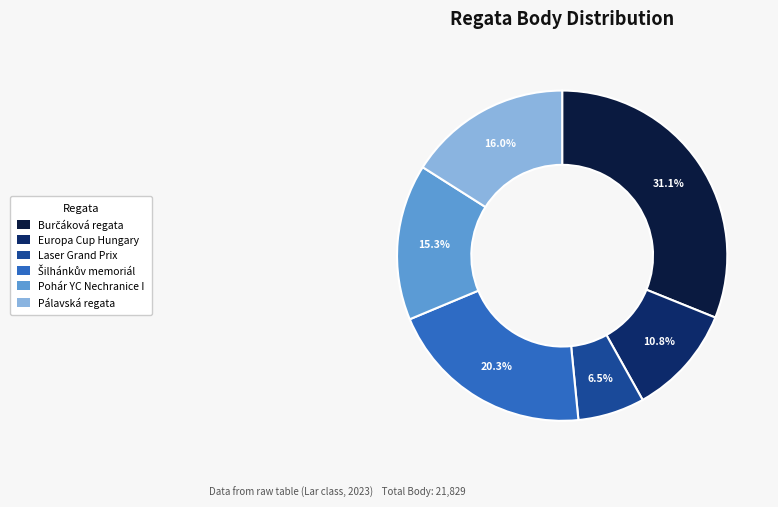

Which category has the smallest portion of the pie?

Laser Grand Prix